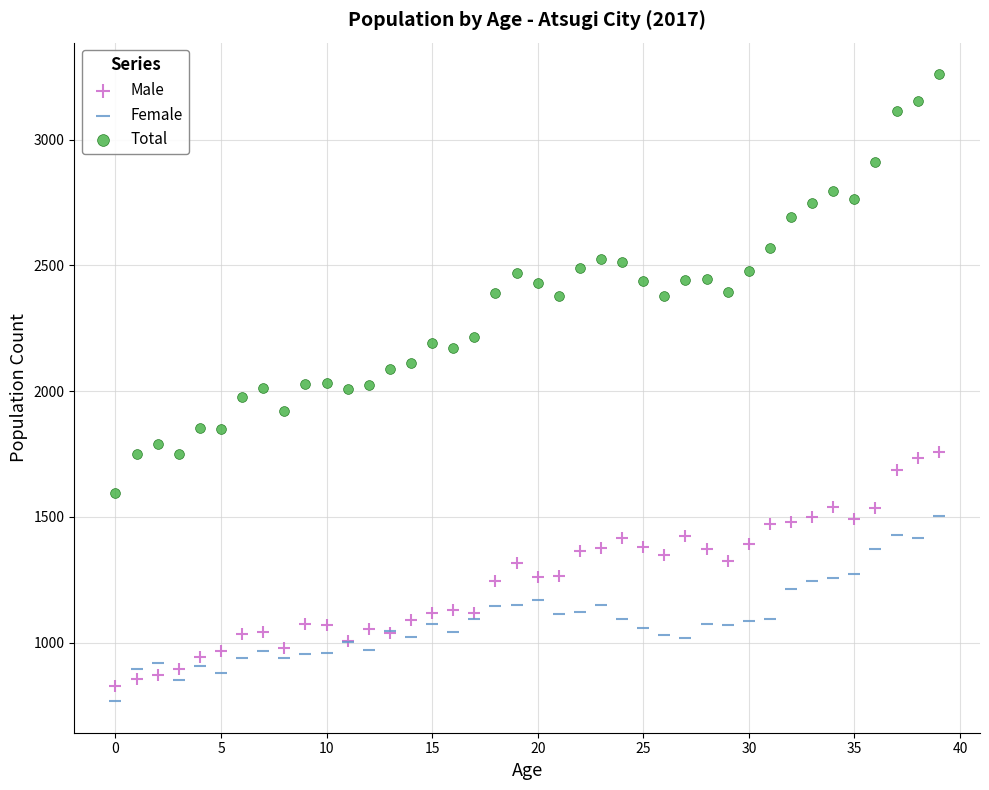

Which series contains the highest Y value?

Total